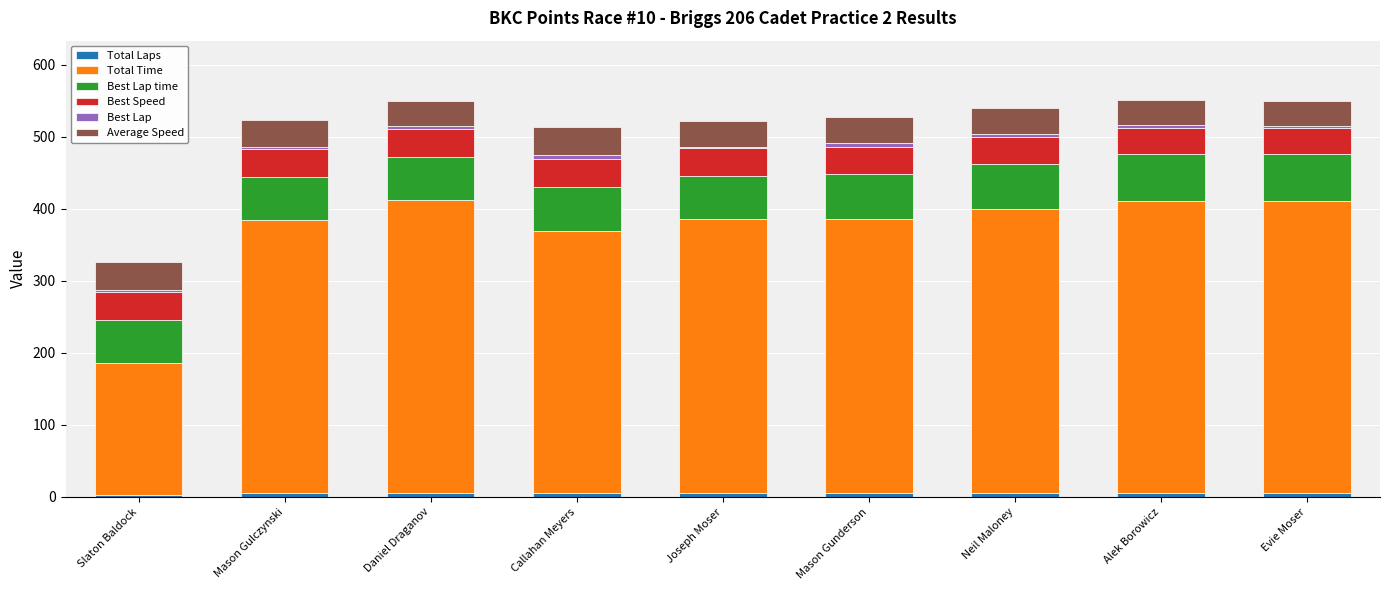

Which has a higher value, Callahan Meyers or Slaton Baldock?

Callahan Meyers